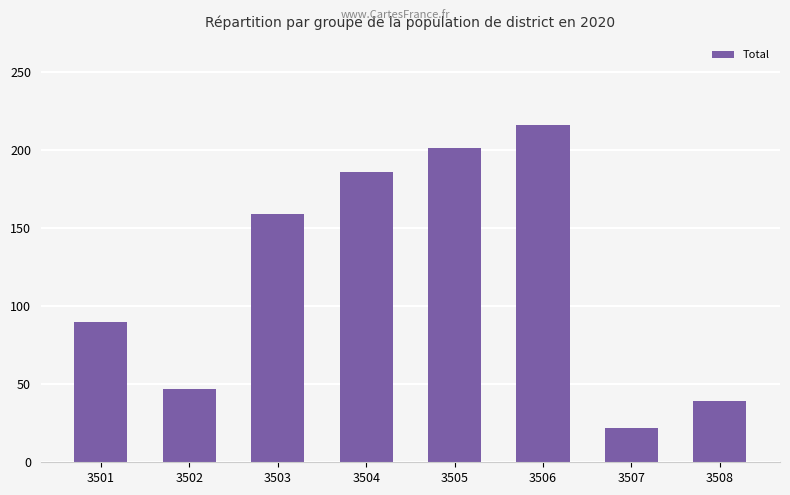

Count the number of categories in the chart.

8